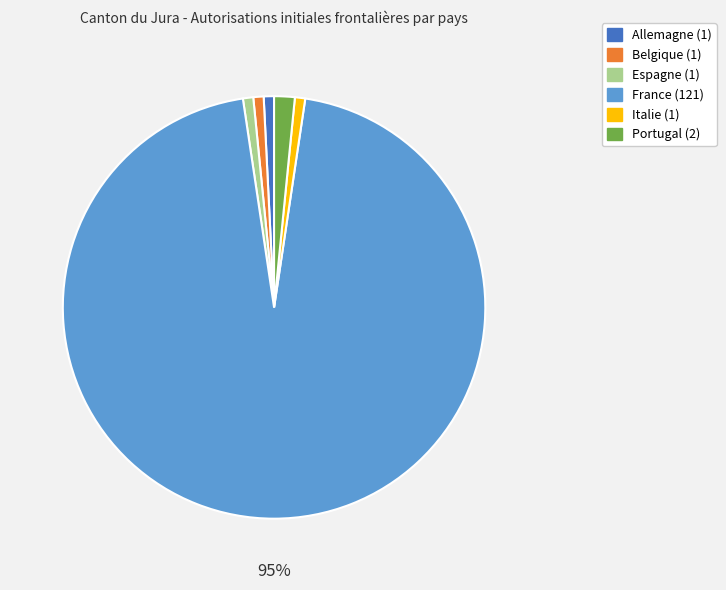

To the nearest percent, what is the average slice percentage?

17%